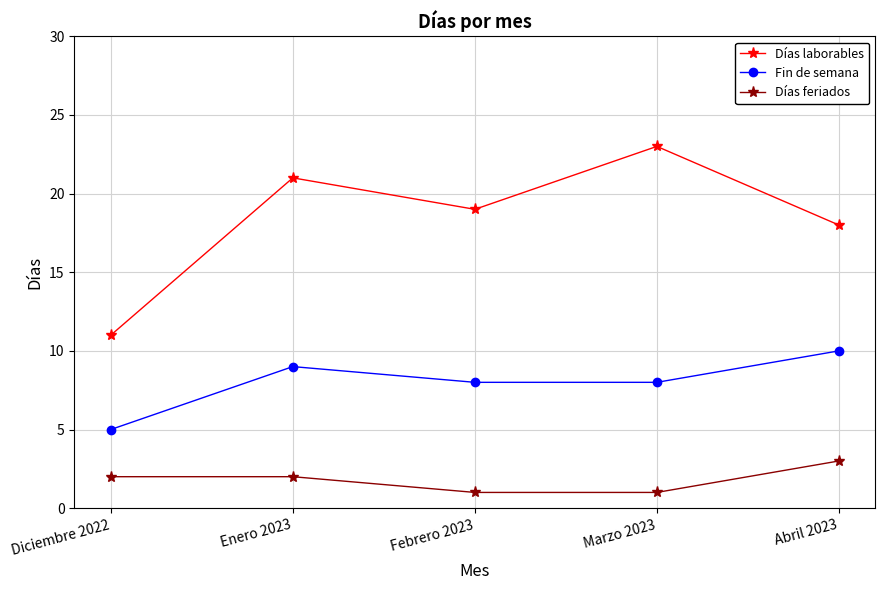

True or false: Días laborables has more than 1 points higher than both neighbors.

True